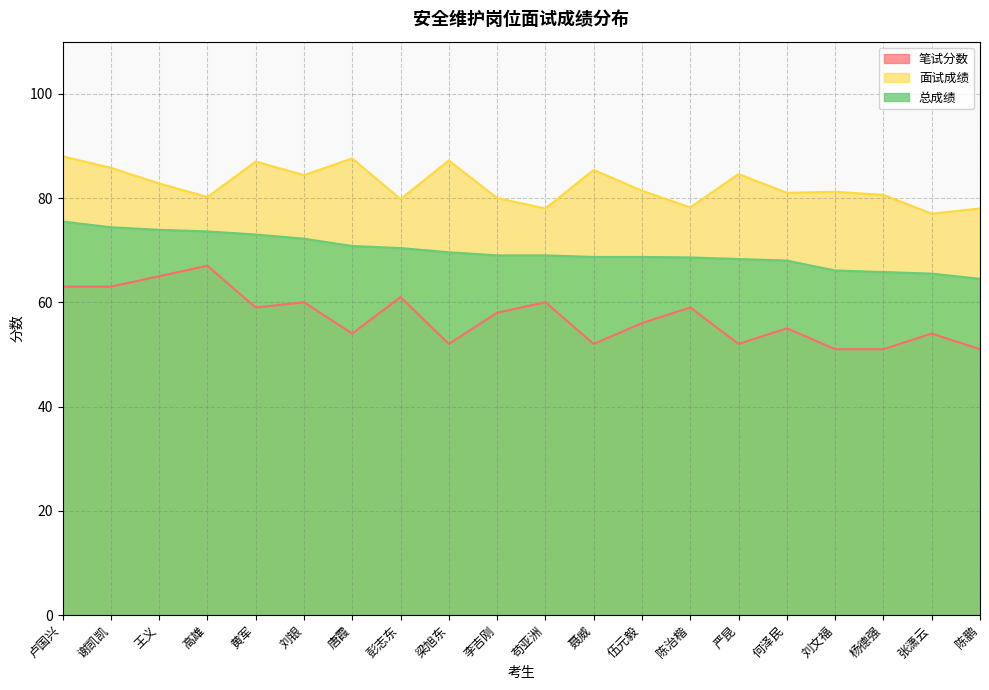

Does the chart have visible grid lines?

Yes